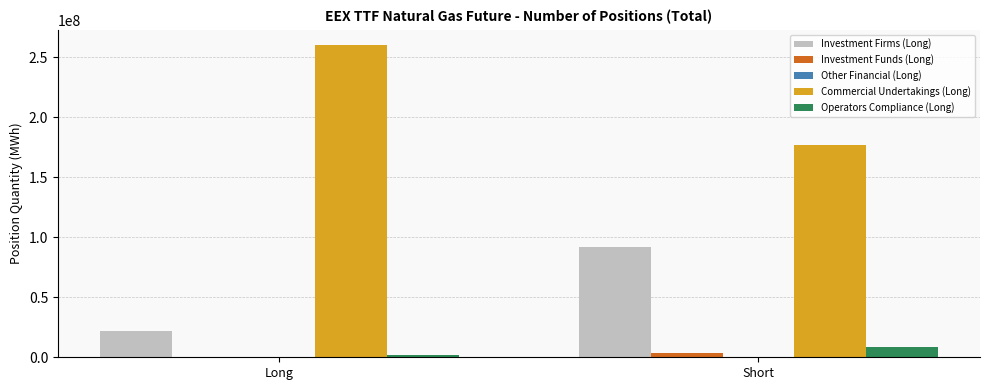

Is the value of Commercial Undertakings (Long) at Short greater than the value of Investment Firms (Long) at Long?

Yes